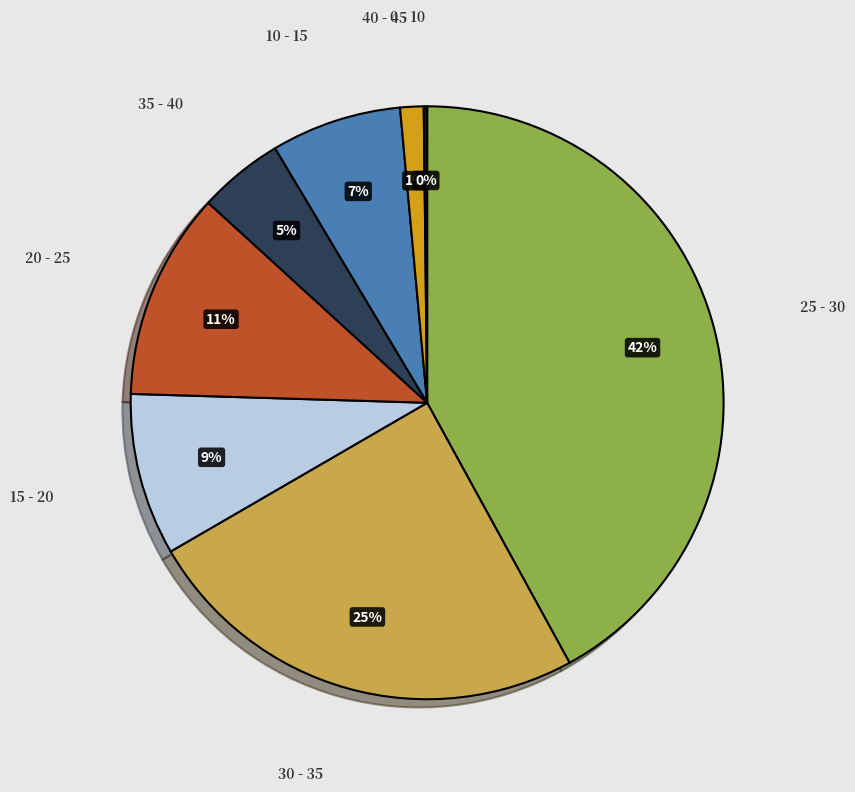

To the nearest percent, what is the difference between the 30 - 35 and 25 - 30 slice percentages?

17%